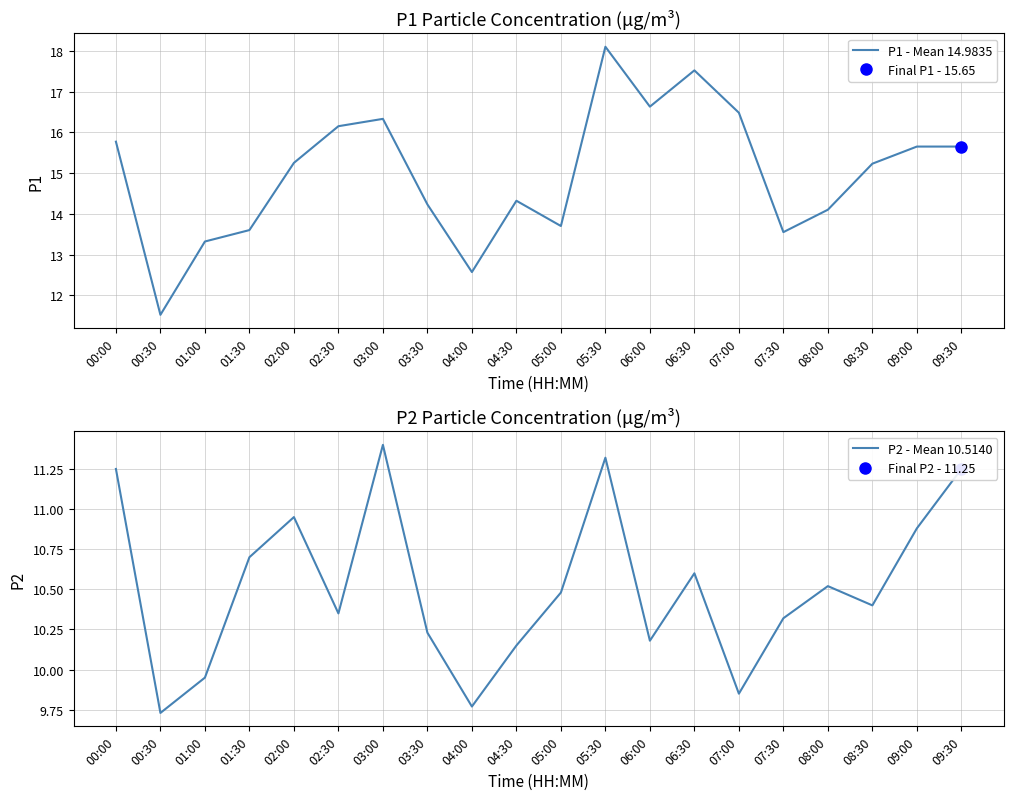

True or false: P1 - Mean 14.9835 and P2 - Mean 10.5140 cross at least once.

False